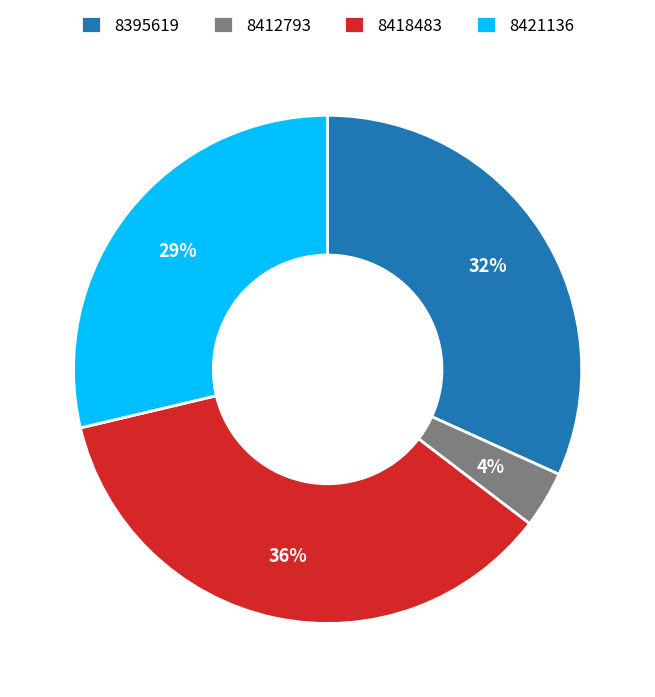

Does 8418483 represent more than half of the total?

No